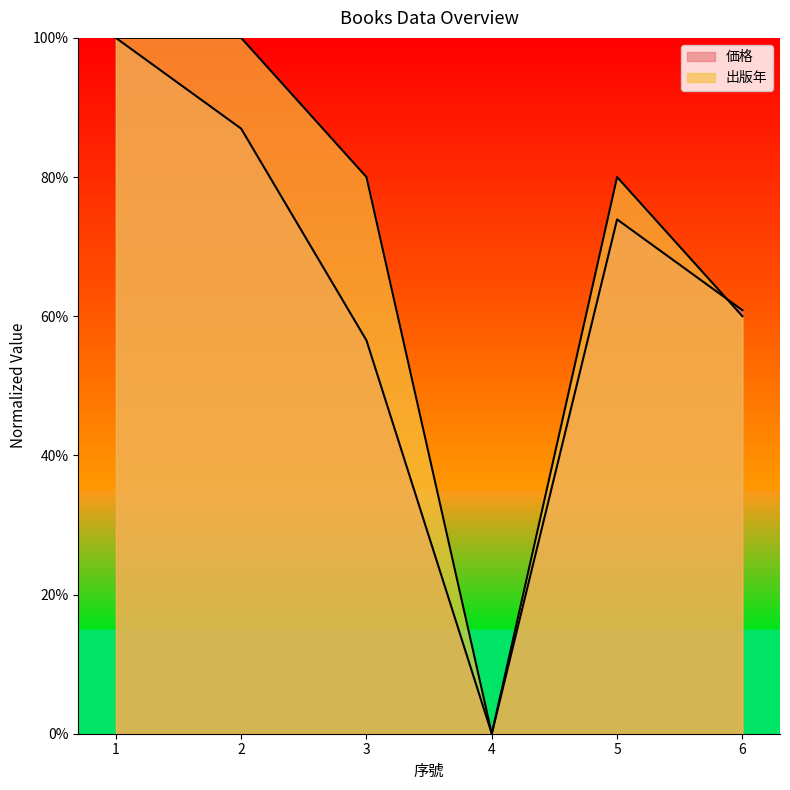

Rank the series by their maximum value, from highest to lowest.

価格, 出版年